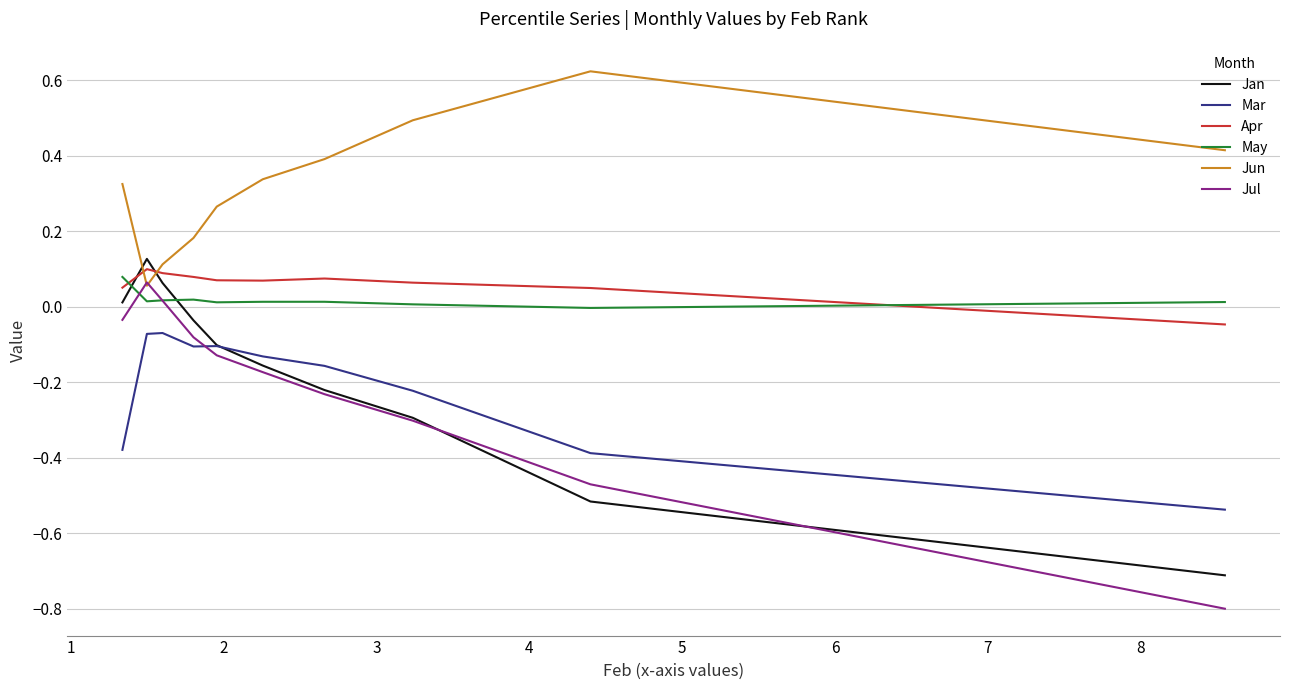

How many interior local peaks does the Apr series have?

2